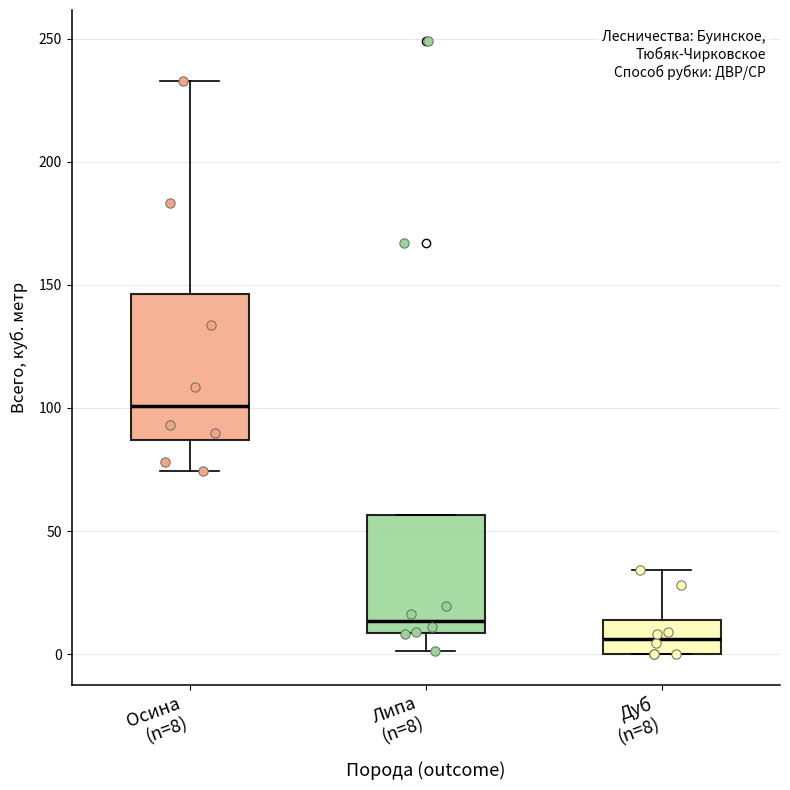

Comparing the boxes themselves (not the whiskers), which one is the tallest?

Осина (n=8)